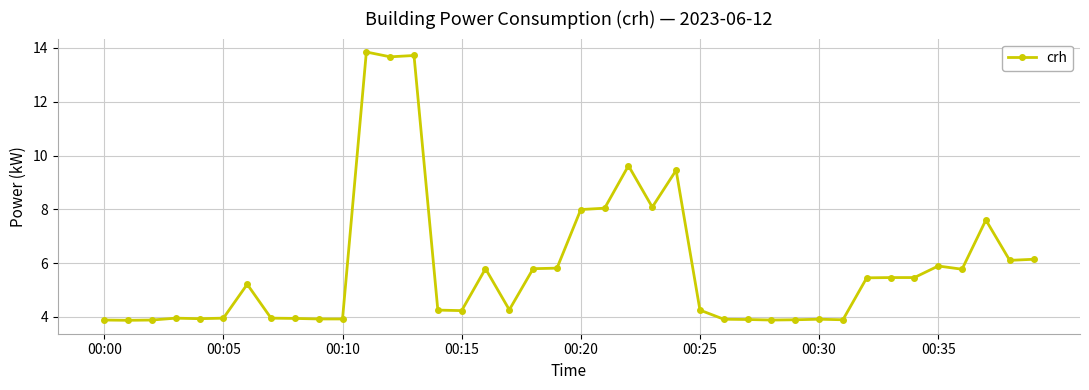

What is the difference between the maximum and minimum values?

10.0